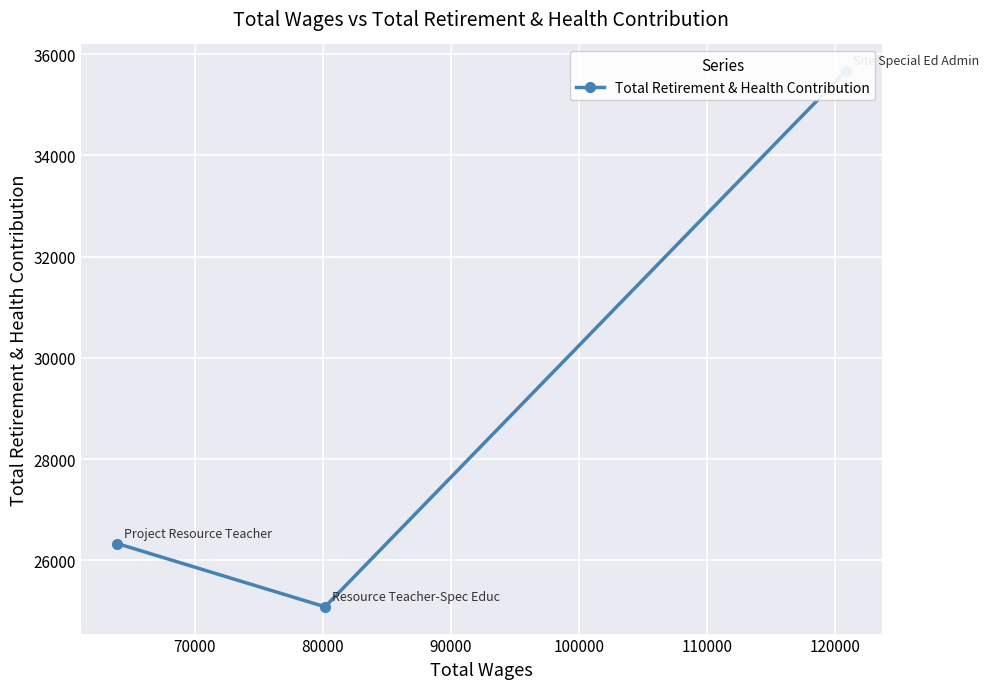

What is the minimum value shown in the chart?

25082